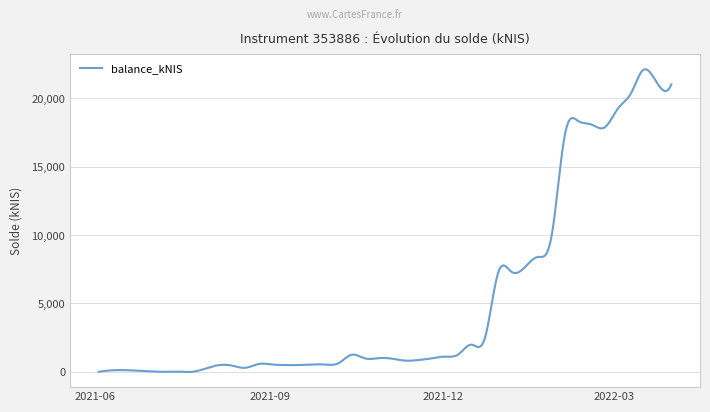

What is the sum of all values?

2095188.1